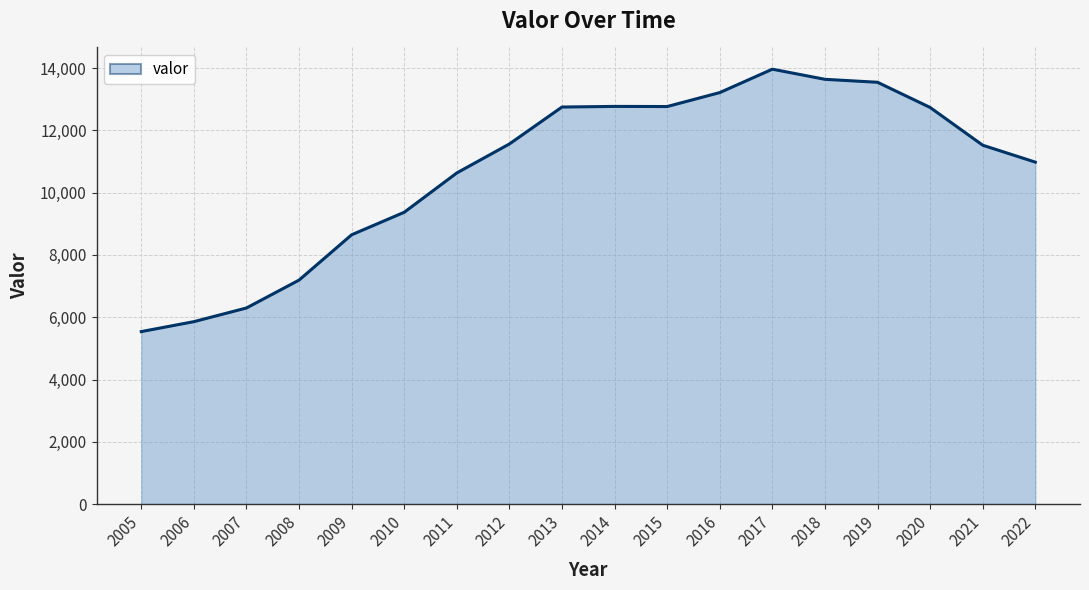

What is the difference between the maximum and minimum values?

8425